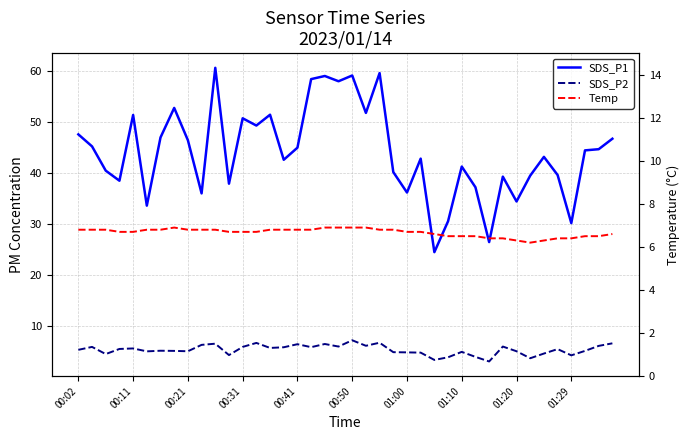

What is the difference between the maximum and second lowest values in the SDS_P2 series?

3.8